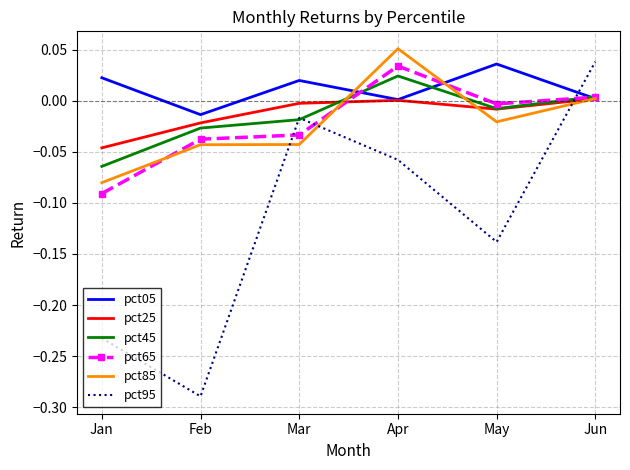

Is the value of pct45 at Jun greater than the value of pct85 at Feb?

Yes